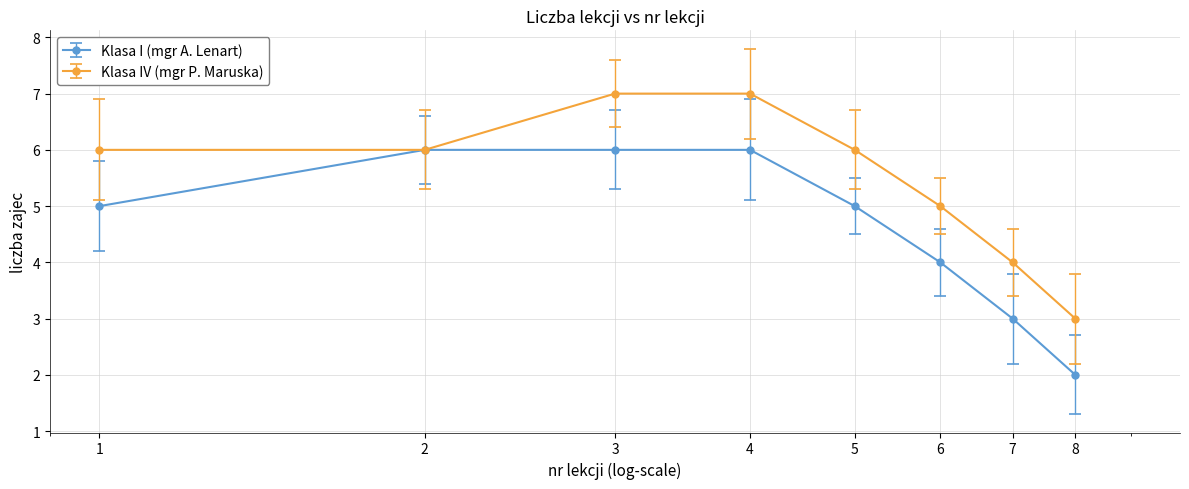

Reading right to left, extract all data points from this chart.

Klasa I (mgr A. Lenart): 2	3	4	5	6	6	6	5
Klasa IV (mgr P. Maruska): 3	4	5	6	7	7	6	6